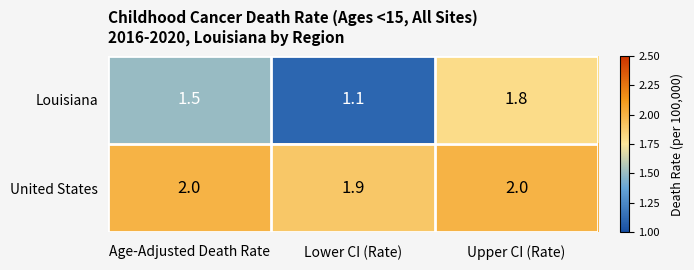

Count the United States values in the range 1 to 2.

3